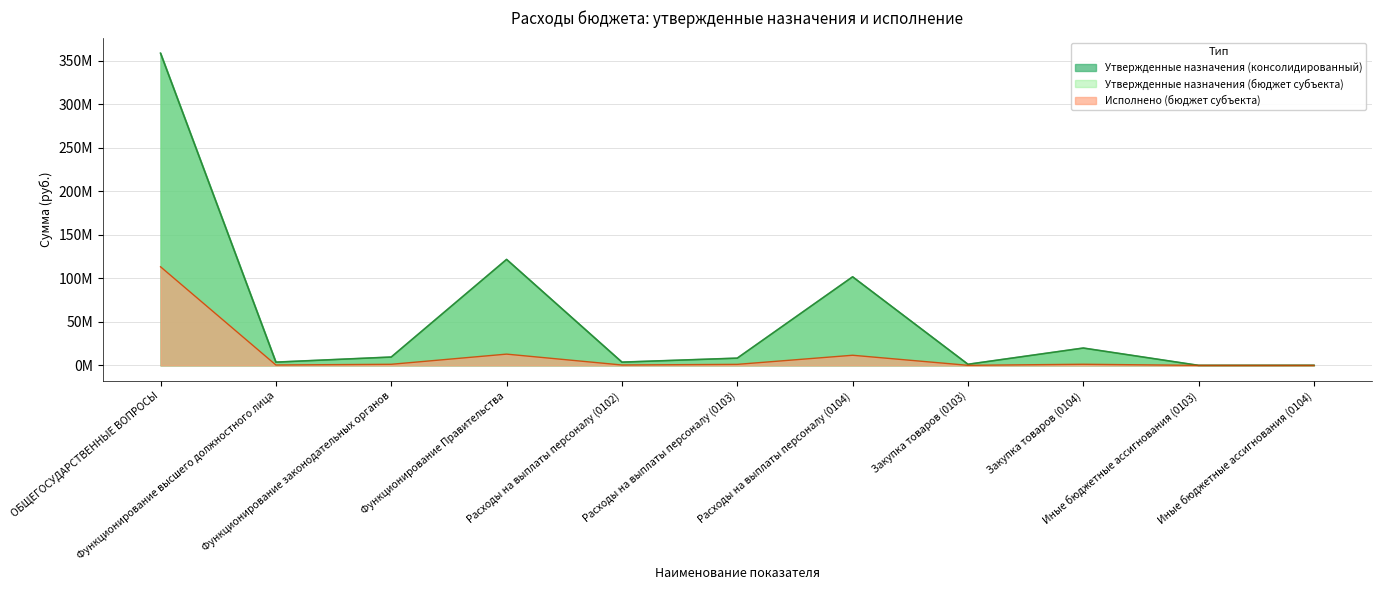

Which has a higher value, Иные бюджетные ассигнования (0103) or Закупка товаров (0104)?

Закупка товаров (0104)